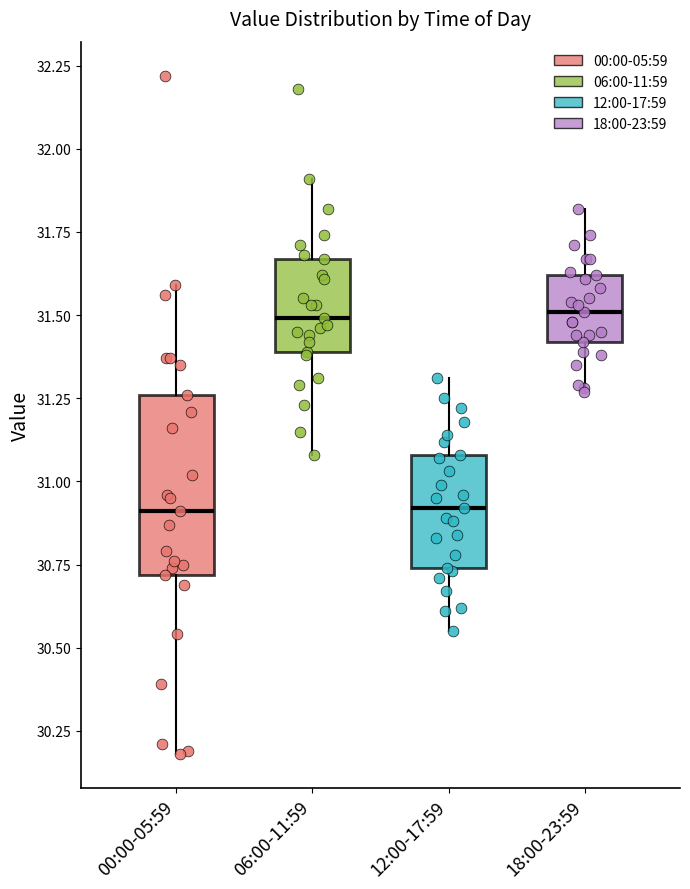

Reading left to right, read every box against the y-axis: the position of its median line, the range the box covers, and the ends of its whiskers. The values are not printed on the chart, so give them approximately, as read against the axis.

00:00-05:59: median 30.90, box 30.70 to 31.25, whiskers 30.20 to 31.60
06:00-11:59: median 31.50, box 31.40 to 31.65, whiskers 31.10 to 31.90
12:00-17:59: median 30.90, box 30.75 to 31.10, whiskers 30.55 to 31.30
18:00-23:59: median 31.50, box 31.40 to 31.60, whiskers 31.25 to 31.80